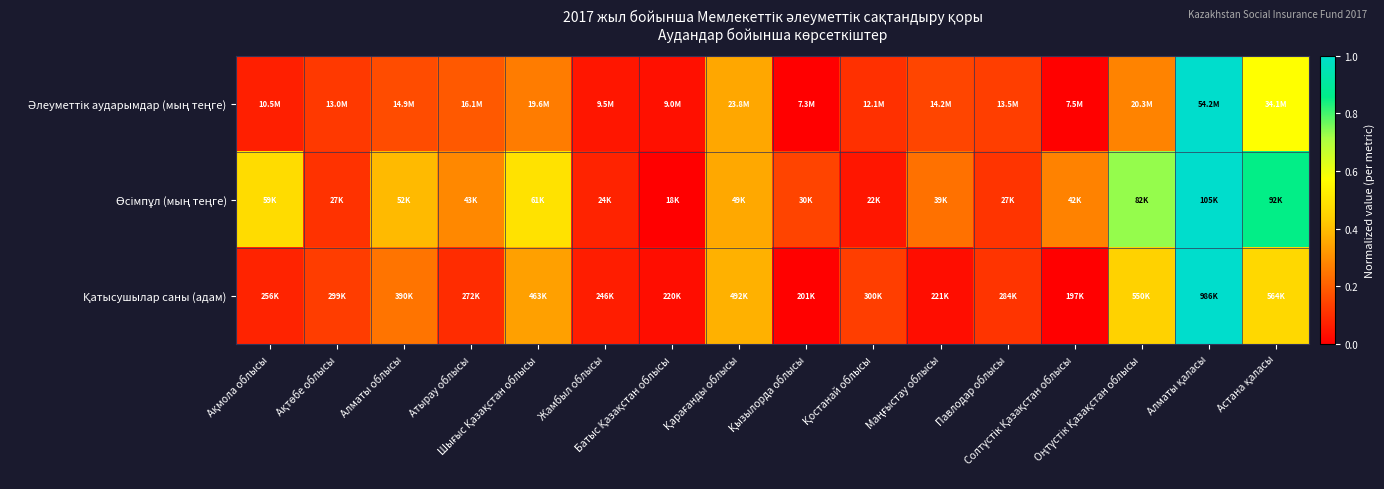

What is the total value across all series at Алматы қаласы?

3.0